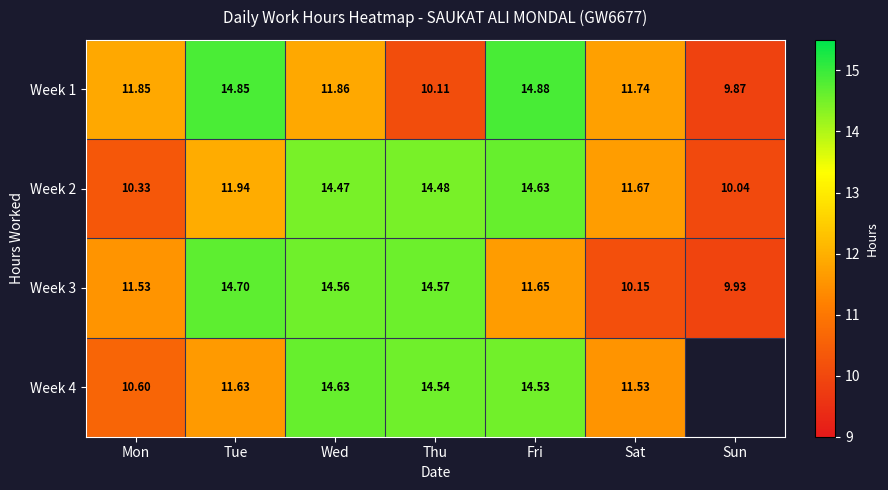

Between Fri and Mon, which is larger?

Fri